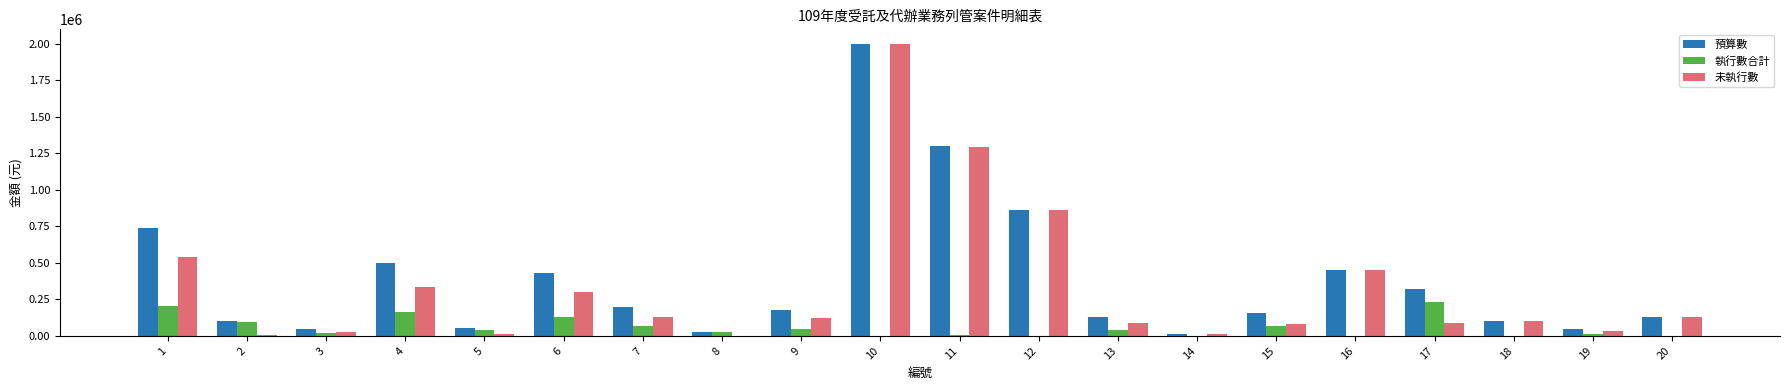

At which category is the sum across all series the highest?

10